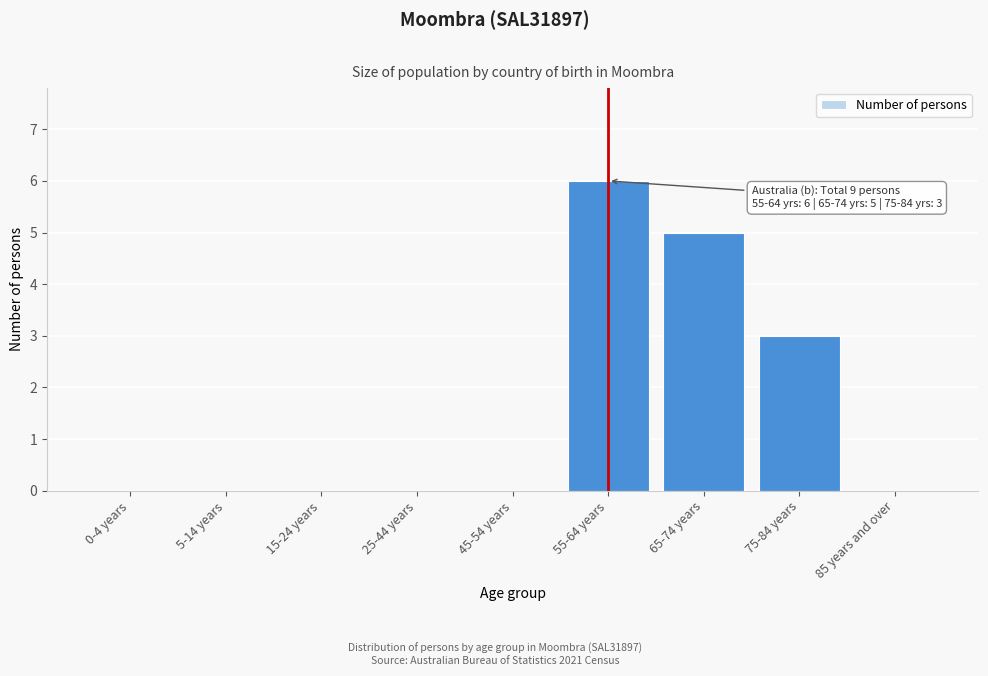

Reading right to left, transcribe all the data shown in this chart.

85 years and over=0	75-84 years=3	65-74 years=5	55-64 years=6	45-54 years=0	25-44 years=0	15-24 years=0	5-14 years=0	0-4 years=0